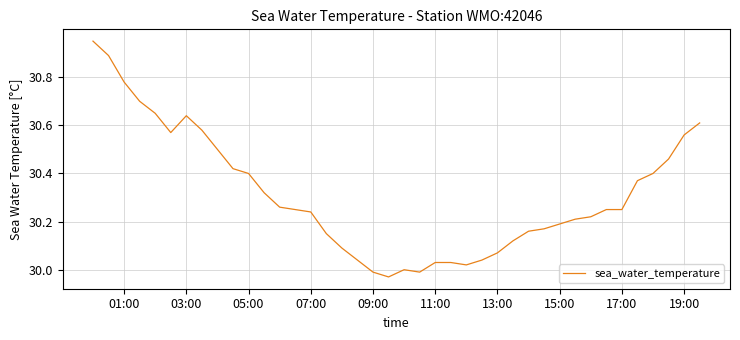

What is the difference between the maximum and minimum values?

1.0